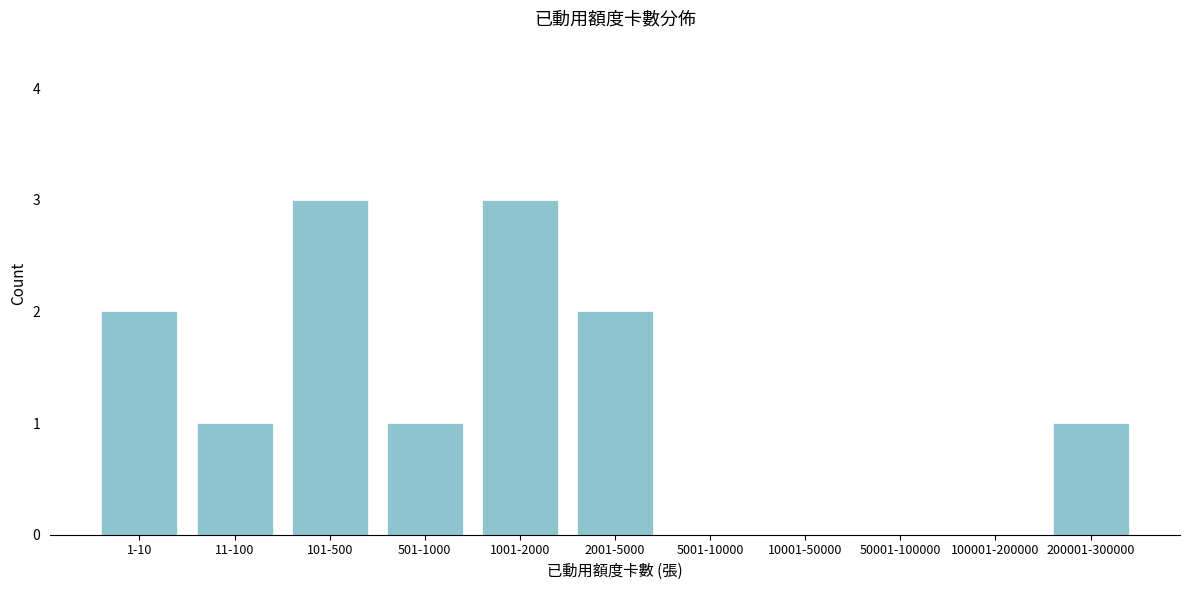

Reading right to left, extract all data points from this chart.

200001-300000=1	100001-200000=0	50001-100000=0	10001-50000=0	5001-10000=0	2001-5000=2	1001-2000=3	501-1000=1	101-500=3	11-100=1	1-10=2